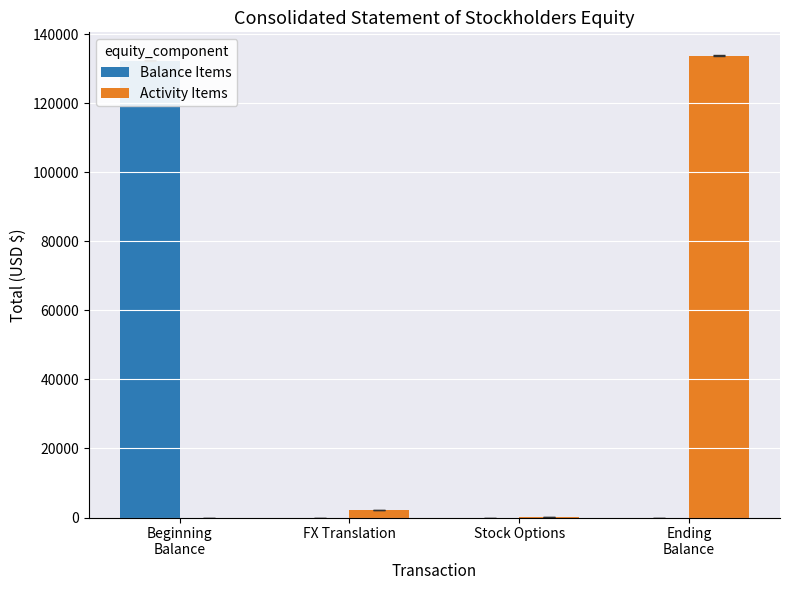

Between Stock Options and Ending
Balance, which series saw the biggest shift?

Activity Items